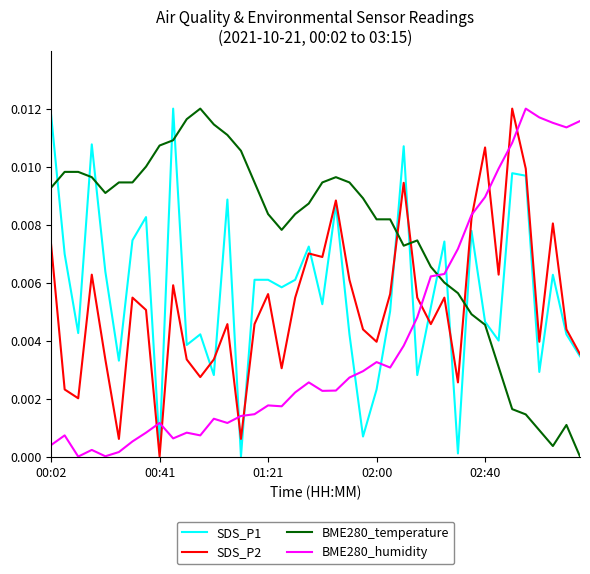

Which series ends up on top after the final intersection of SDS_P1 and BME280_humidity?

BME280_humidity